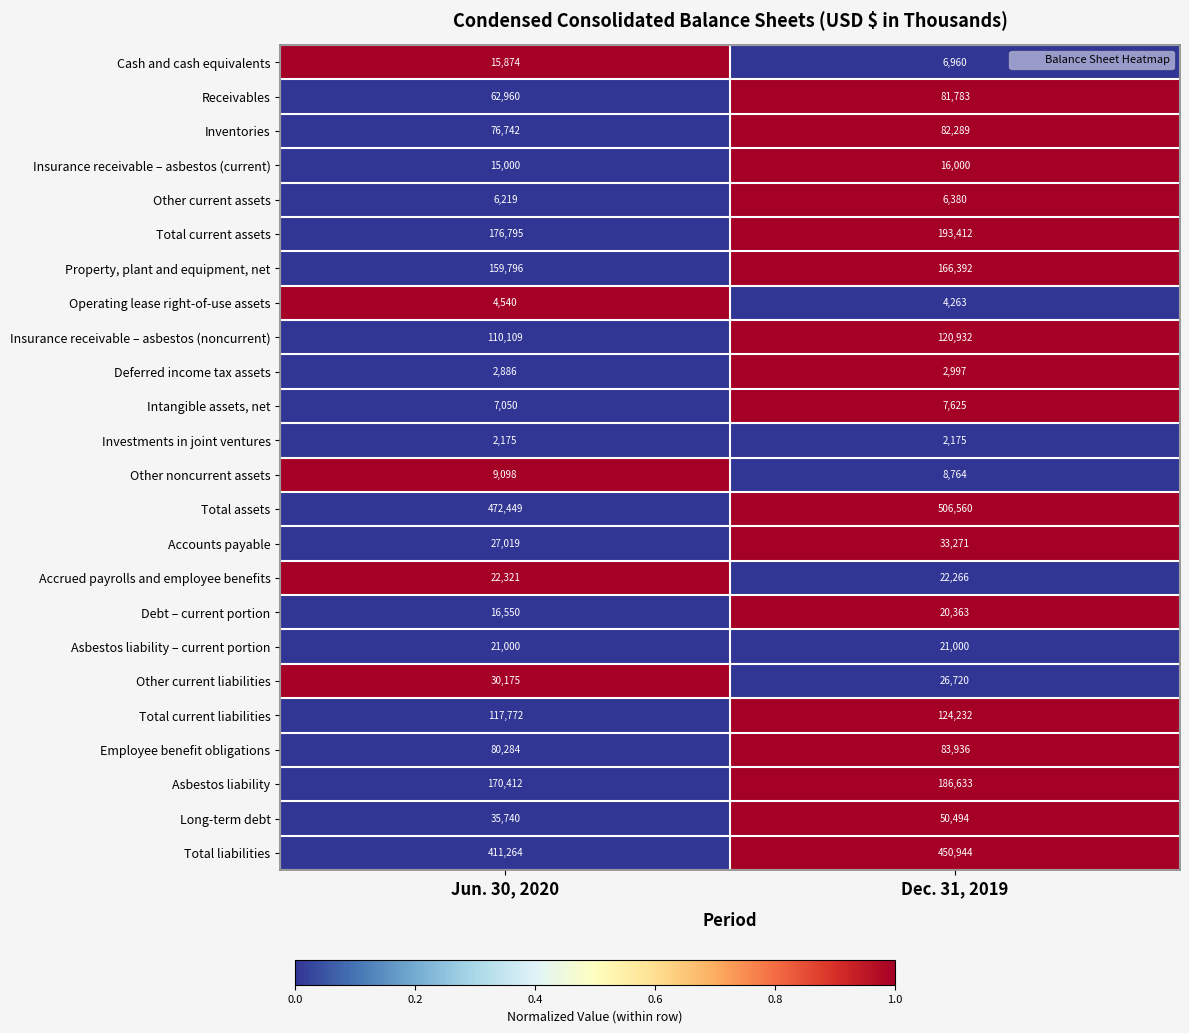

The Debt – current portion series shows 26897 at Dec. 31, 2019. True or false?

False